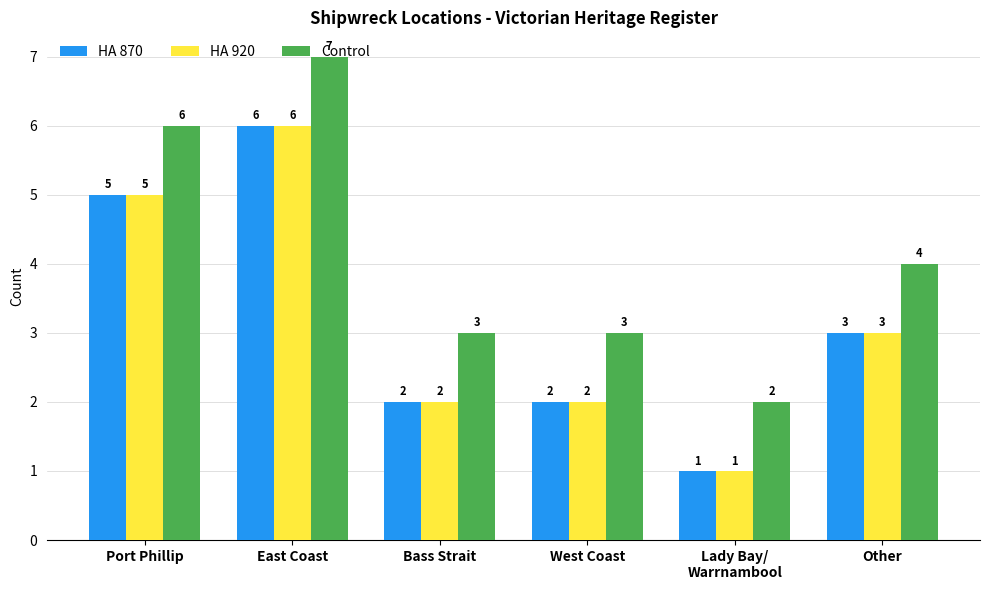

How many data points does each series have?

6